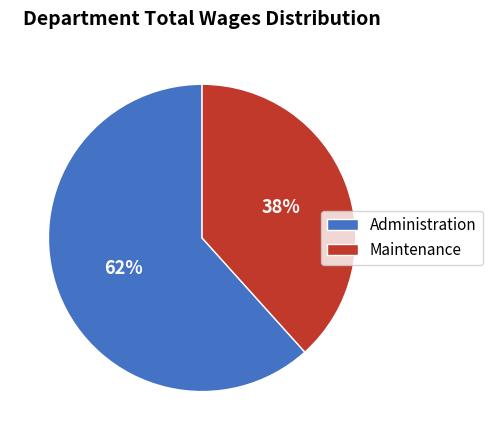

To the nearest percent, what percentage of the pie is Administration?

62%